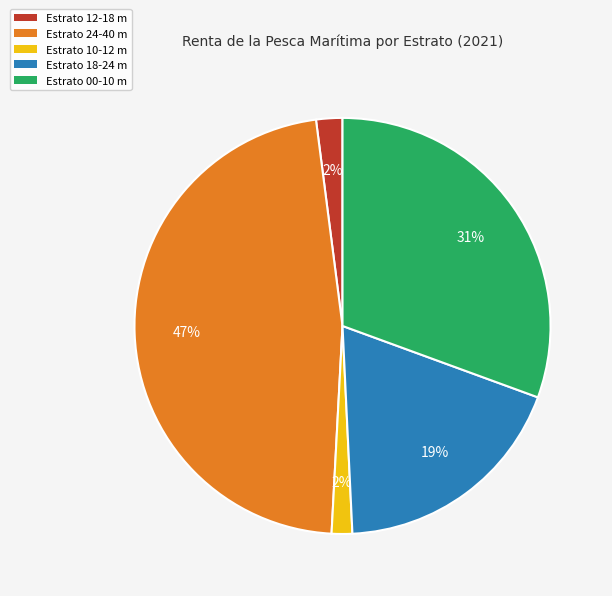

Is there any slice that represents more than half of the pie?

No